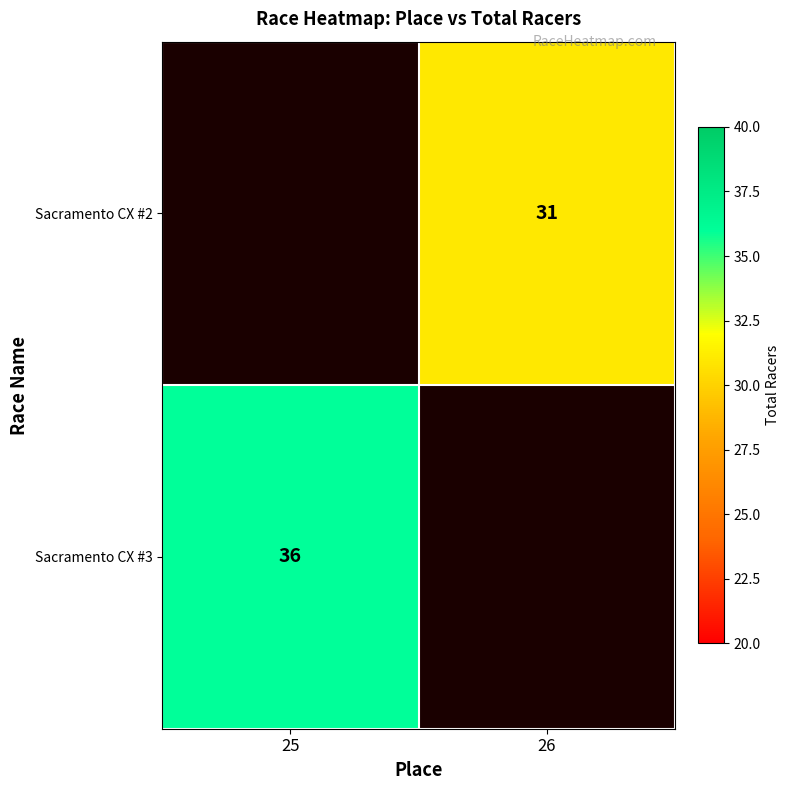

At which category does the chart reach its minimum across all series?

26